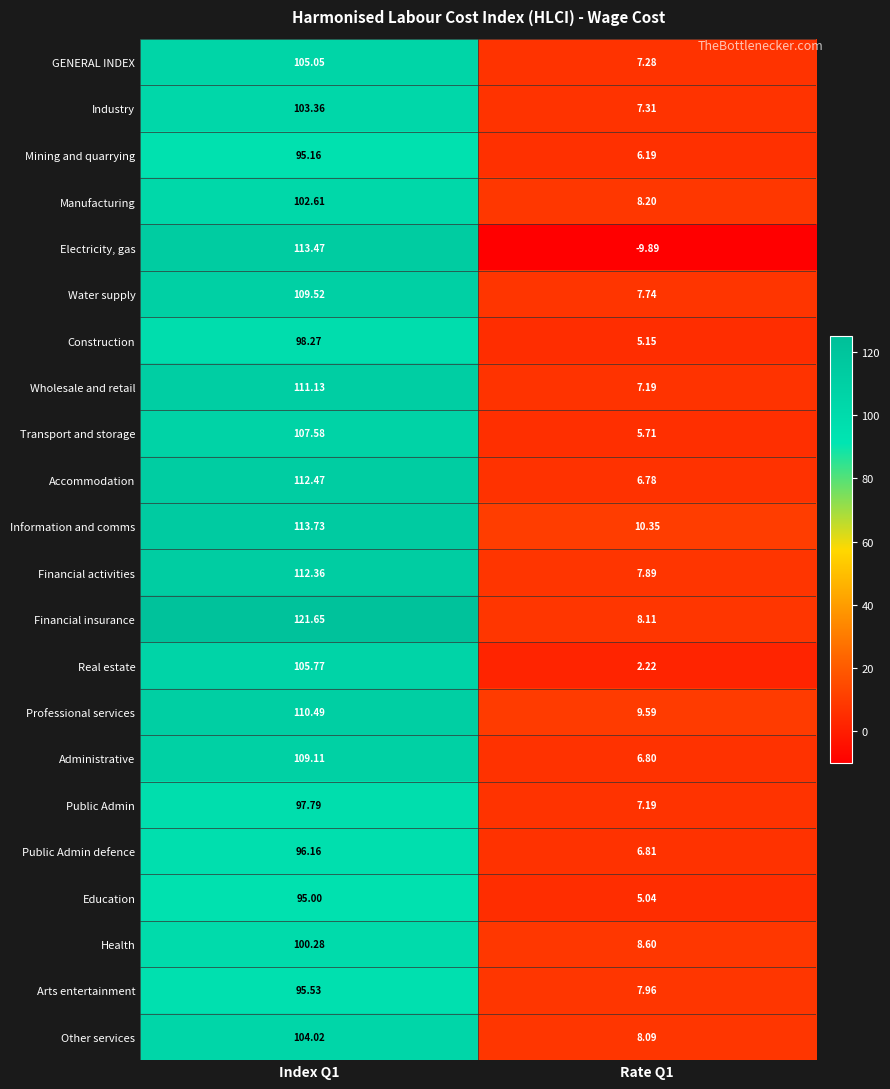

Rank the series at Index Q1 from highest to lowest value.

Financial insurance, Information and comms, Electricity, gas, Accommodation, Financial activities, Wholesale and retail, Professional services, Water supply, Administrative, Transport and storage, Real estate, GENERAL INDEX, Other services, Industry, Manufacturing, Health, Construction, Public Admin, Public Admin defence, Arts entertainment, Mining and quarrying, Education